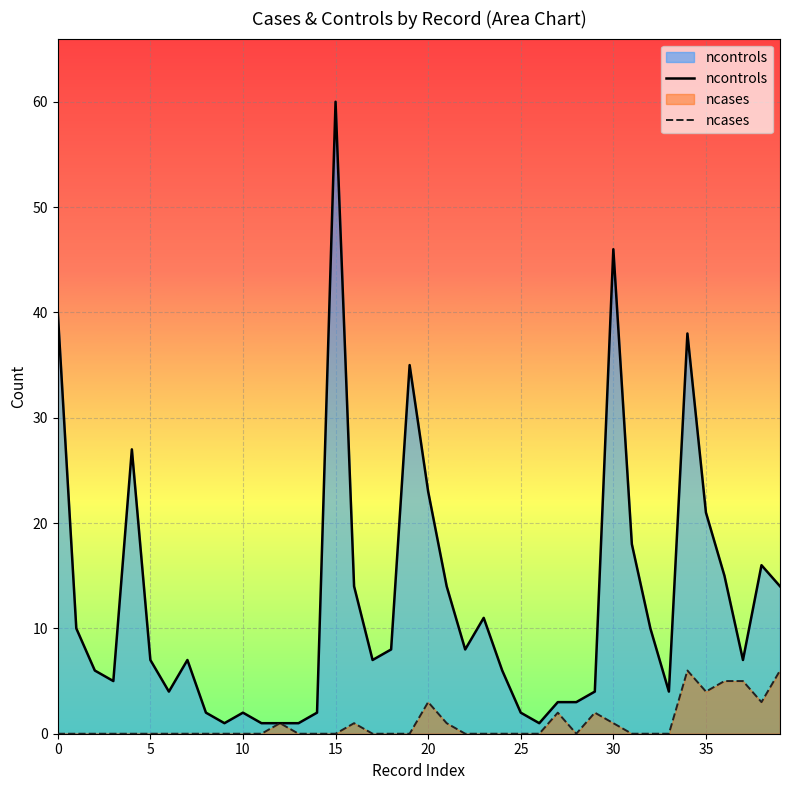

Does the chart display data point markers on the line(s)?

No